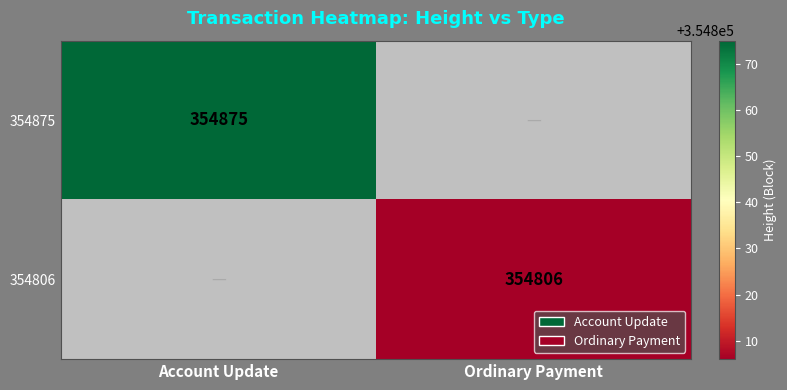

The 354875 series shows 132221 at Account Update. True or false?

False